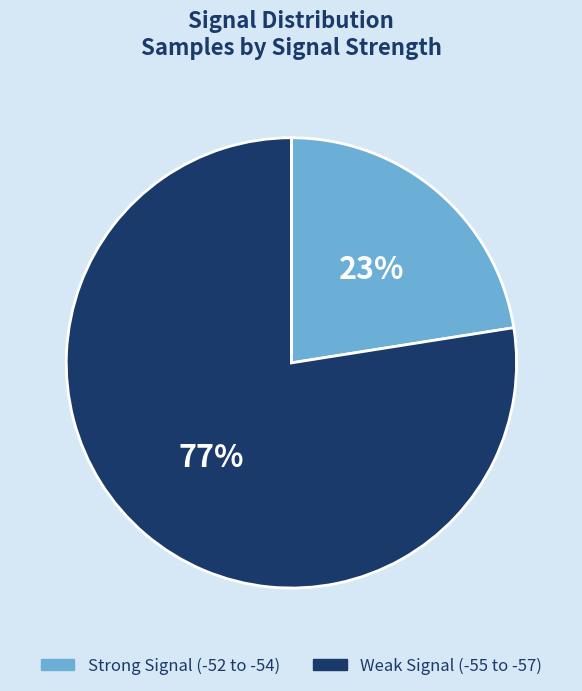

To the nearest percent, what is the average slice percentage?

50%